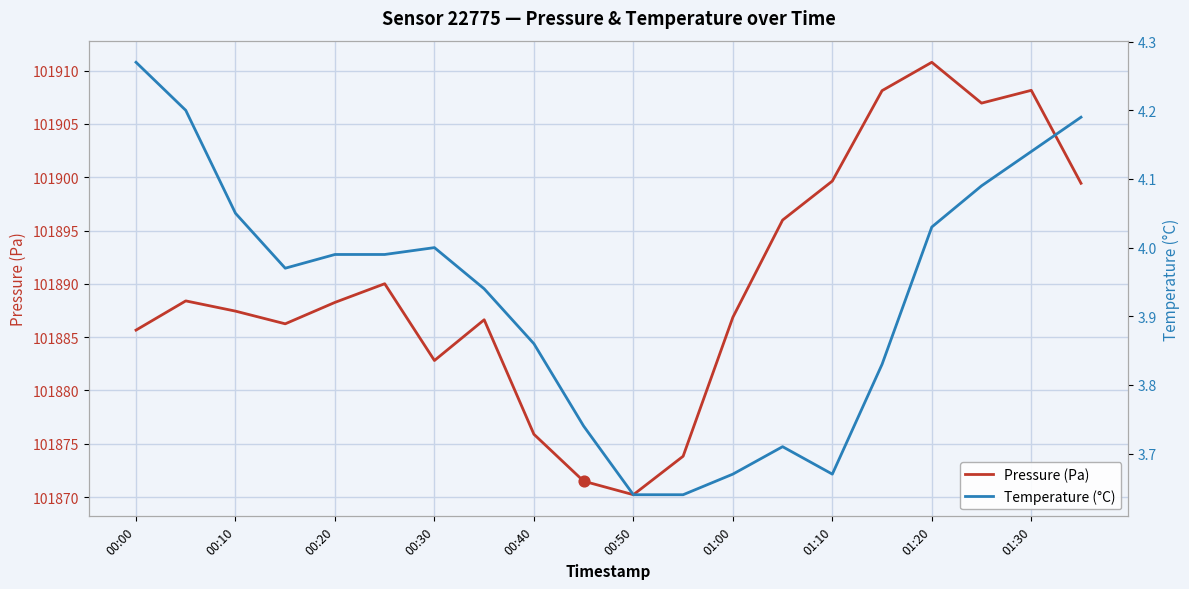

What are all the series names shown in the legend?

Pressure (Pa), Temperature (°C)